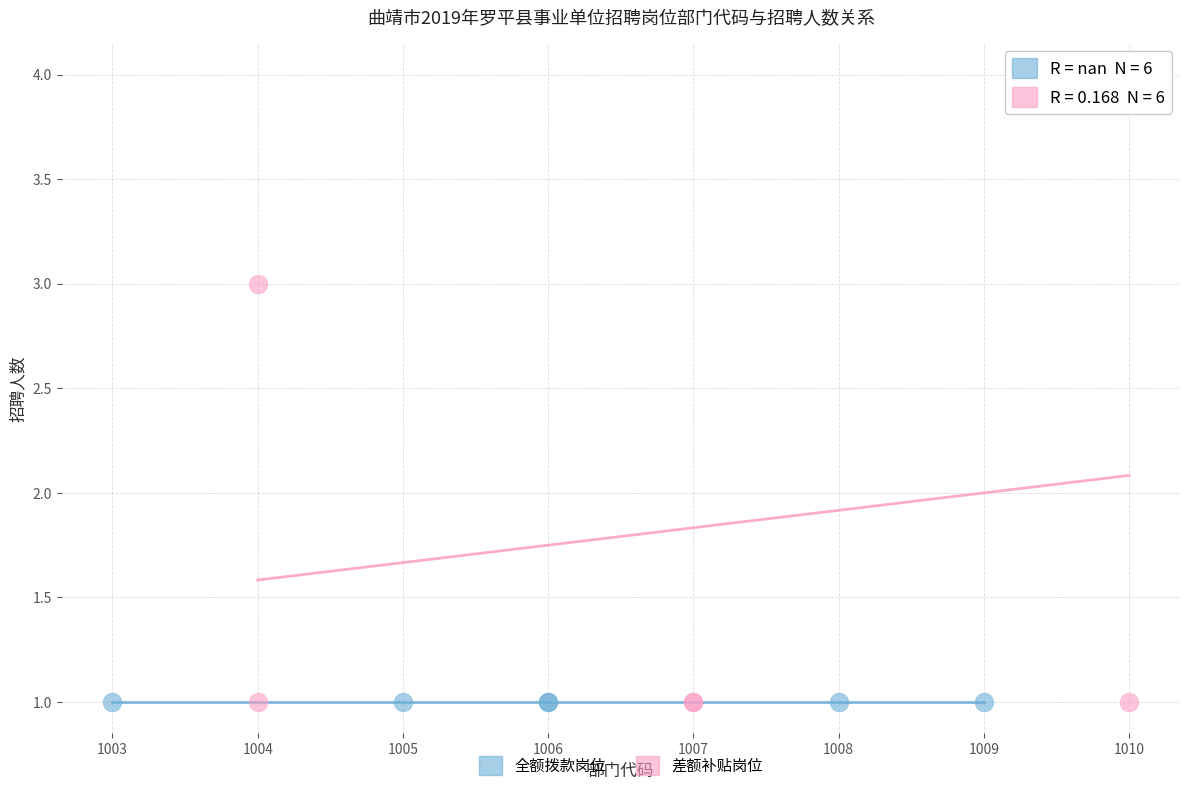

Which series contains the highest Y value?

差额补贴岗位